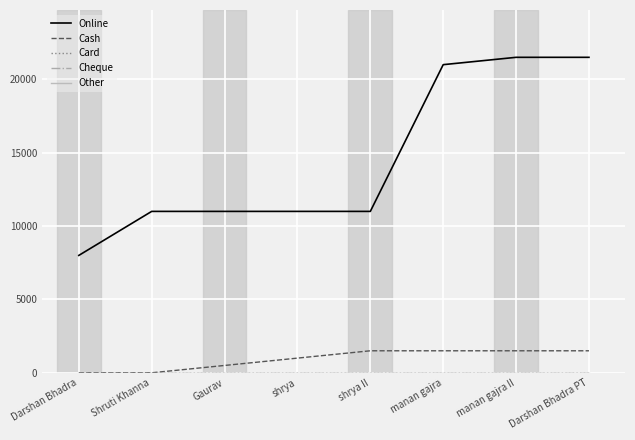

Is this an area chart (filled region under the line)?

No